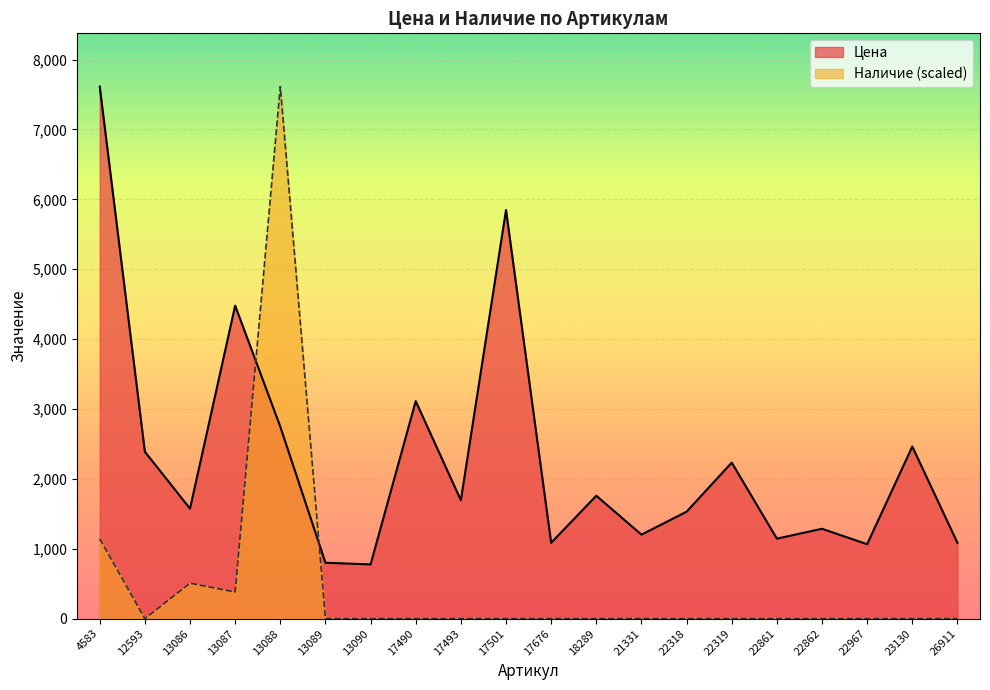

The value of Наличие at 13087 is 380.7. True or false?

True